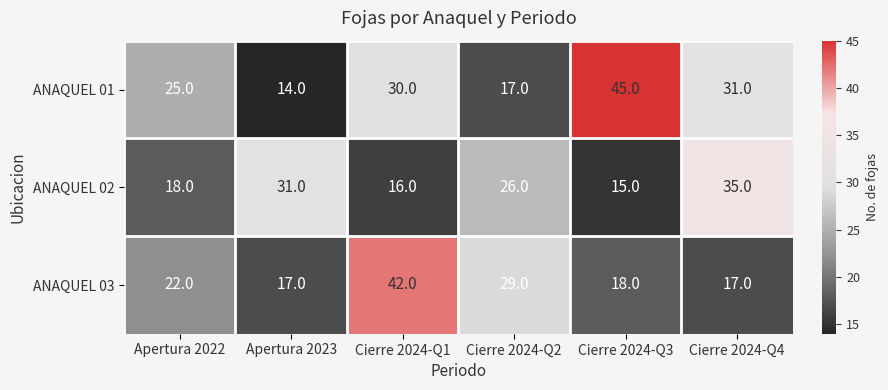

Reading left to right, extract all data points from this chart.

ANAQUEL 01: 25	14	30	17	45	31
ANAQUEL 02: 18	31	16	26	15	35
ANAQUEL 03: 22	17	42	29	18	17